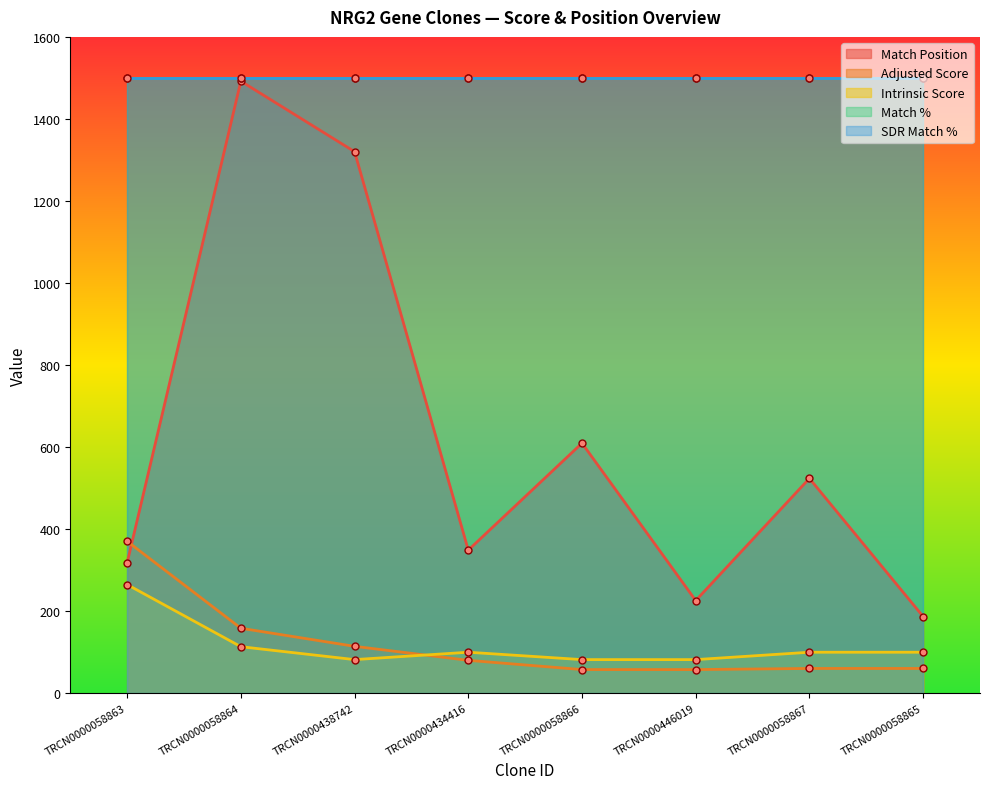

What position from the left is TRCN0000438742?

3